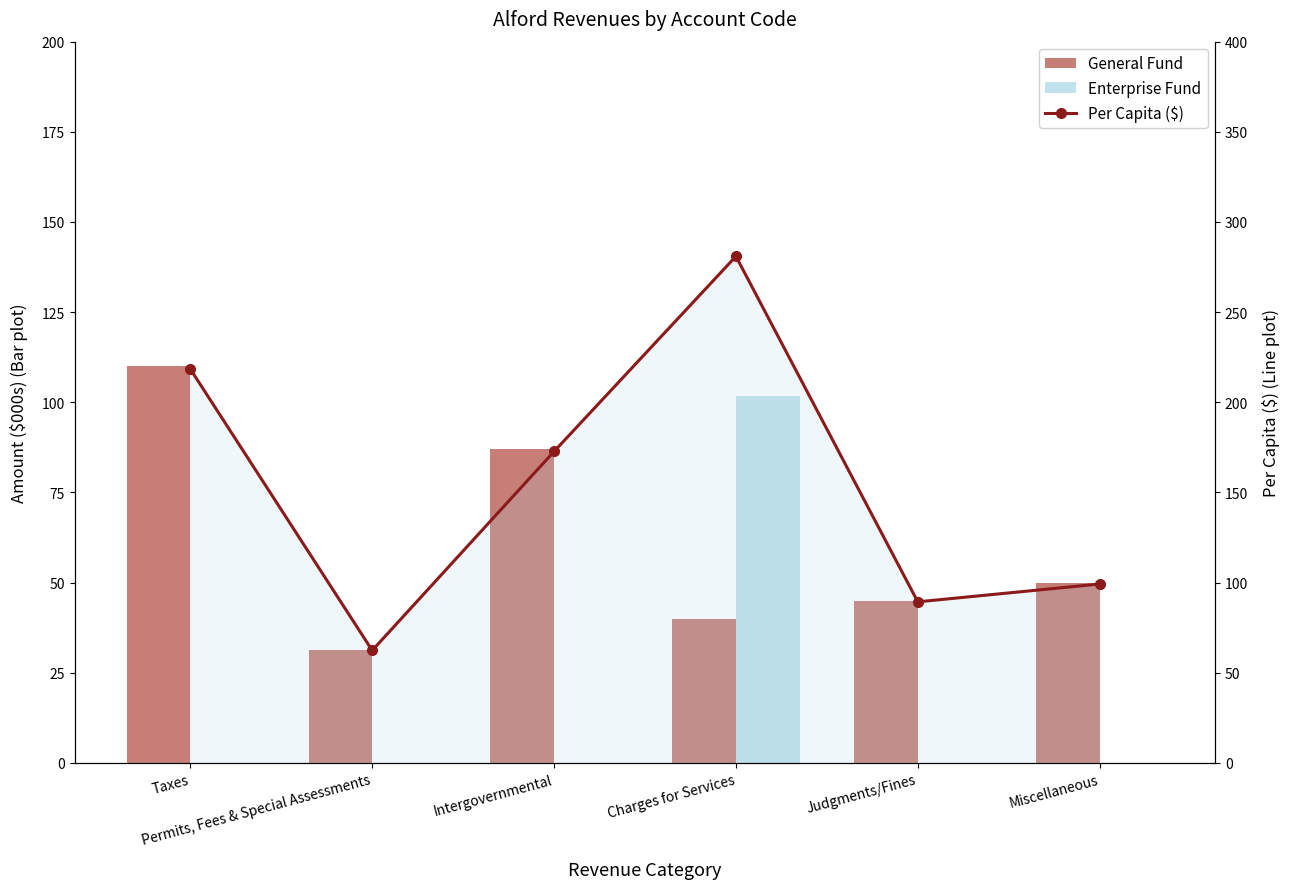

What is the value of the Per Capita ($) bar at the 4th from the left?

280.9